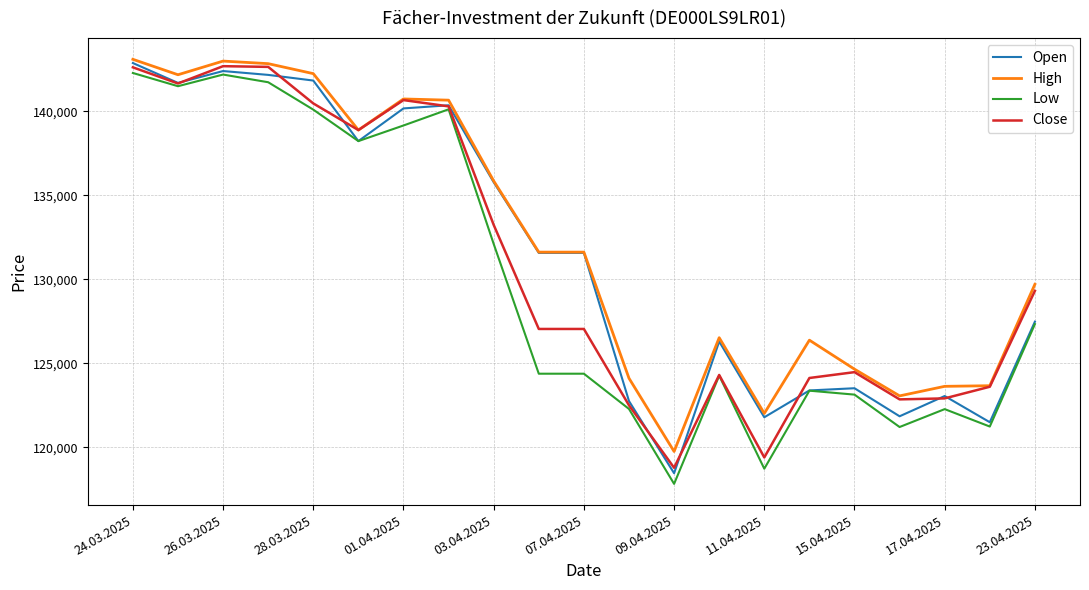

What is the minimum value for Open?

118454